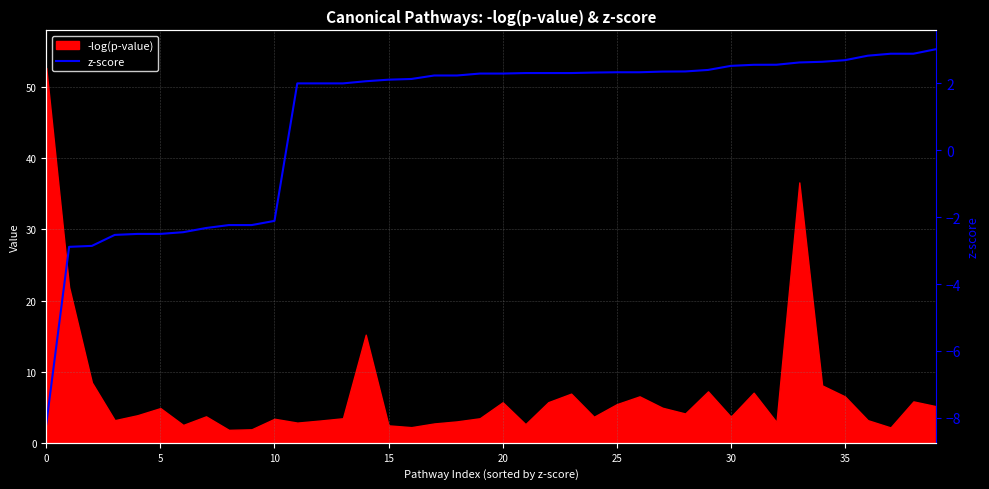

What is the value of the 32nd point from the left?

2.6